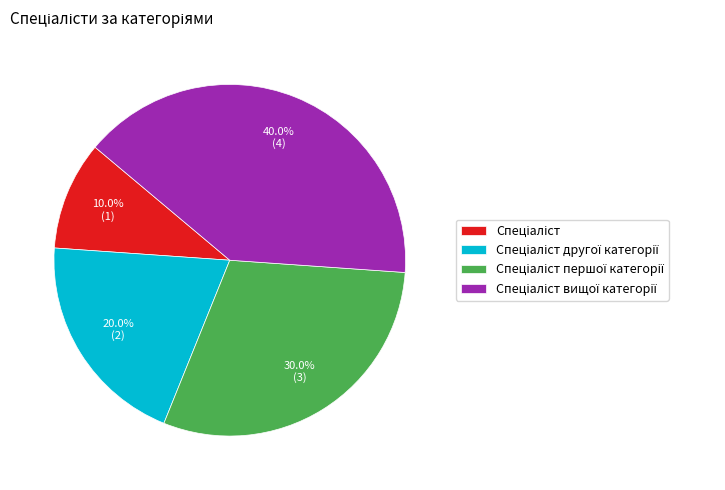

Is there any slice that represents more than half of the pie?

No